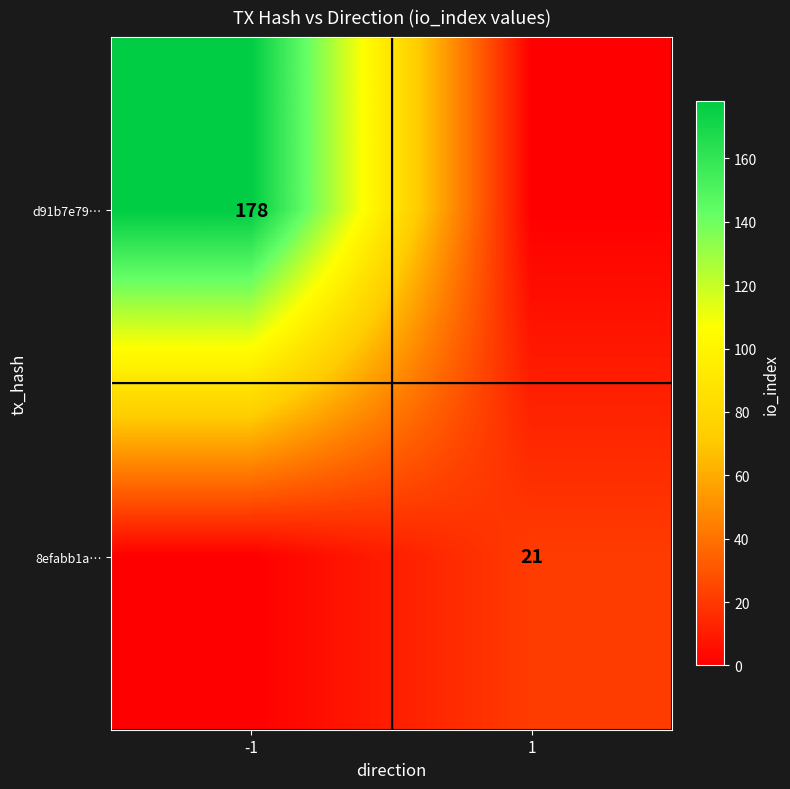

Is it true that d91b7e79… equals 178 at -1?

True